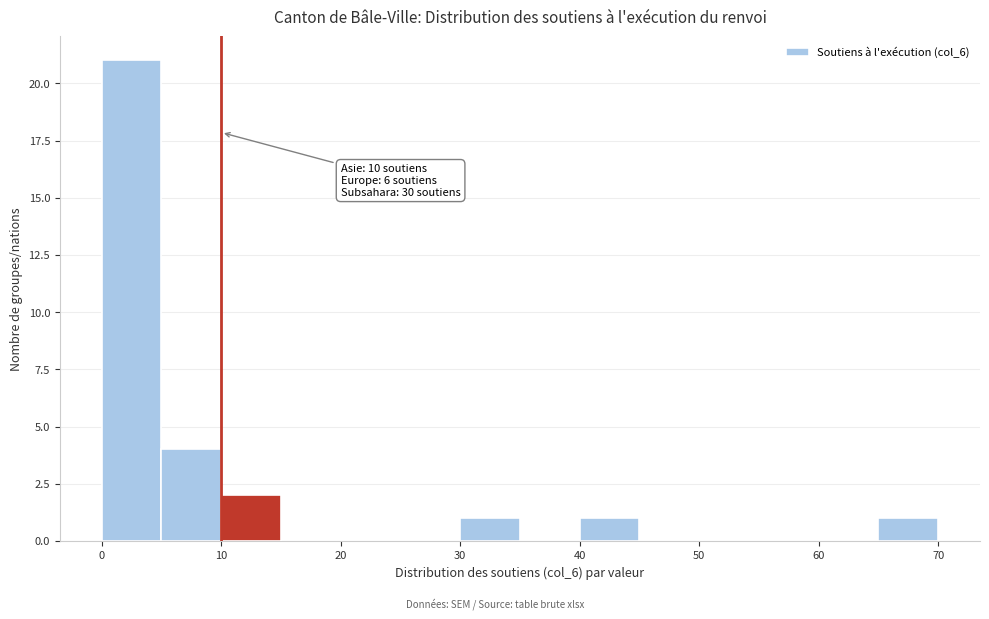

Over which range of the x-axis is the bar tallest?

0 to 5